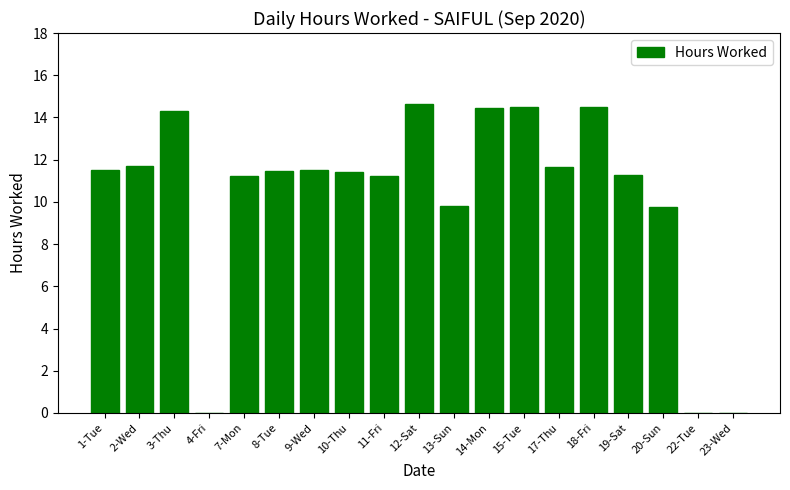

What is the sum of the values at 2-Wed and 4-Fri?

11.7